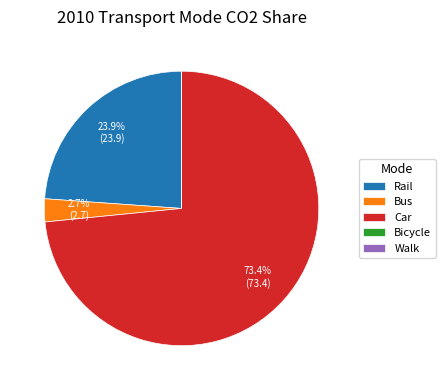

Is there any slice that represents more than half of the pie?

Yes